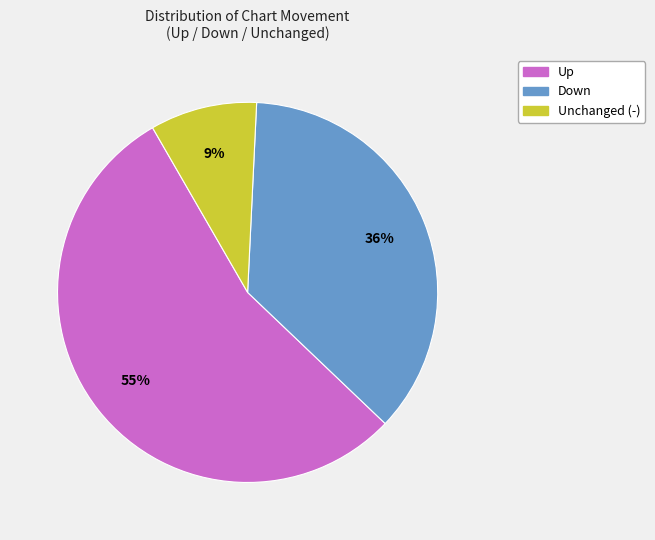

To the nearest percent, what is the average slice percentage?

33%